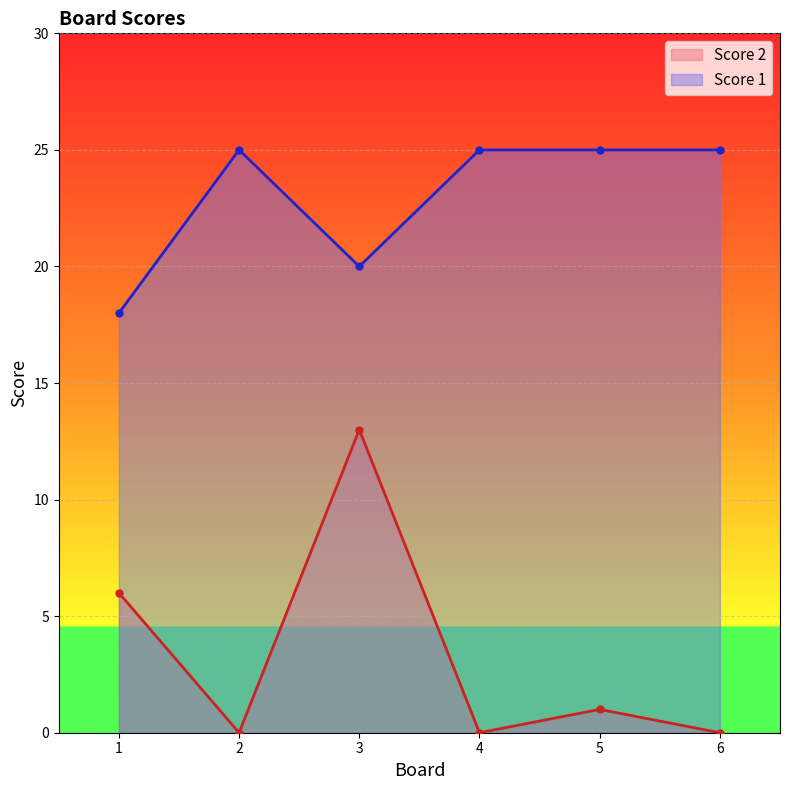

What is the difference between the Score 2 values at 1 and 4?

6